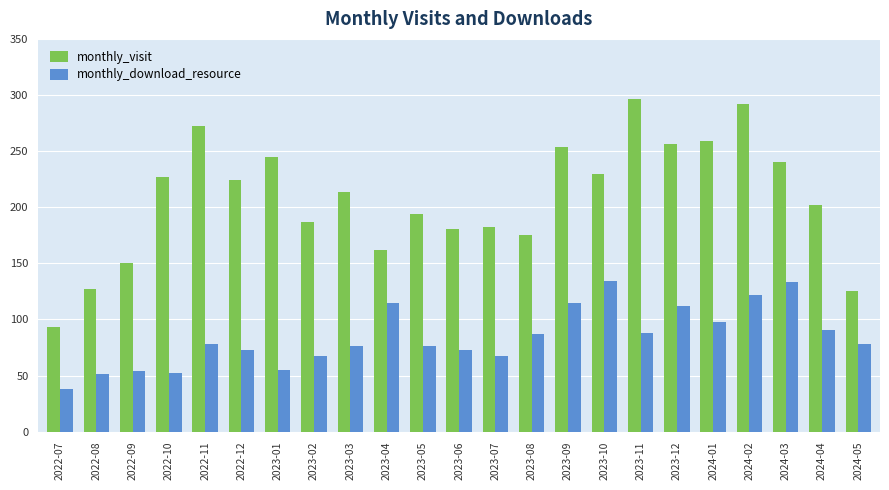

Which series has the largest range (max minus min)?

monthly_visit